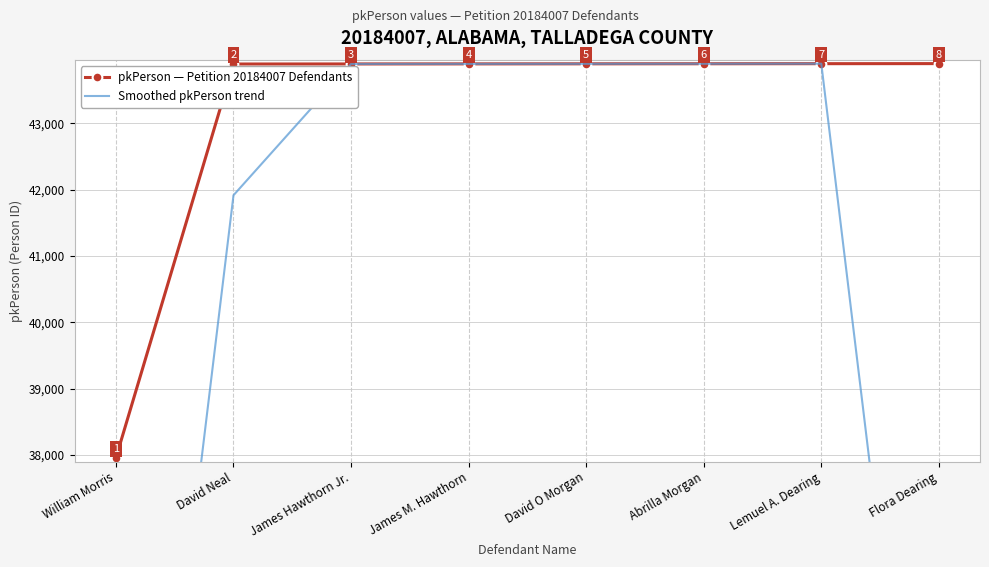

Is the value of pkPerson — Petition 20184007 Defendants at James Hawthorn Jr. greater than the value of Smoothed pkPerson trend at William Morris?

Yes